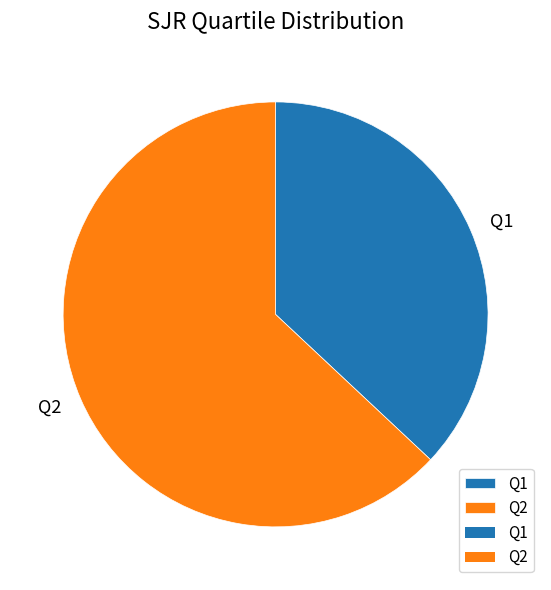

The Q2 slice represents 55% of the pie. True or false?

False